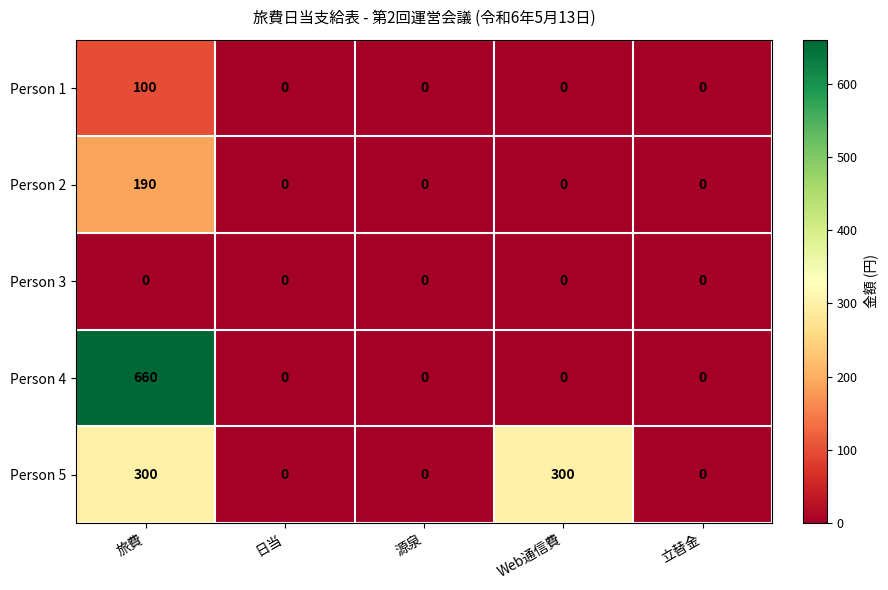

At which category does the chart reach its peak across all series?

旅費